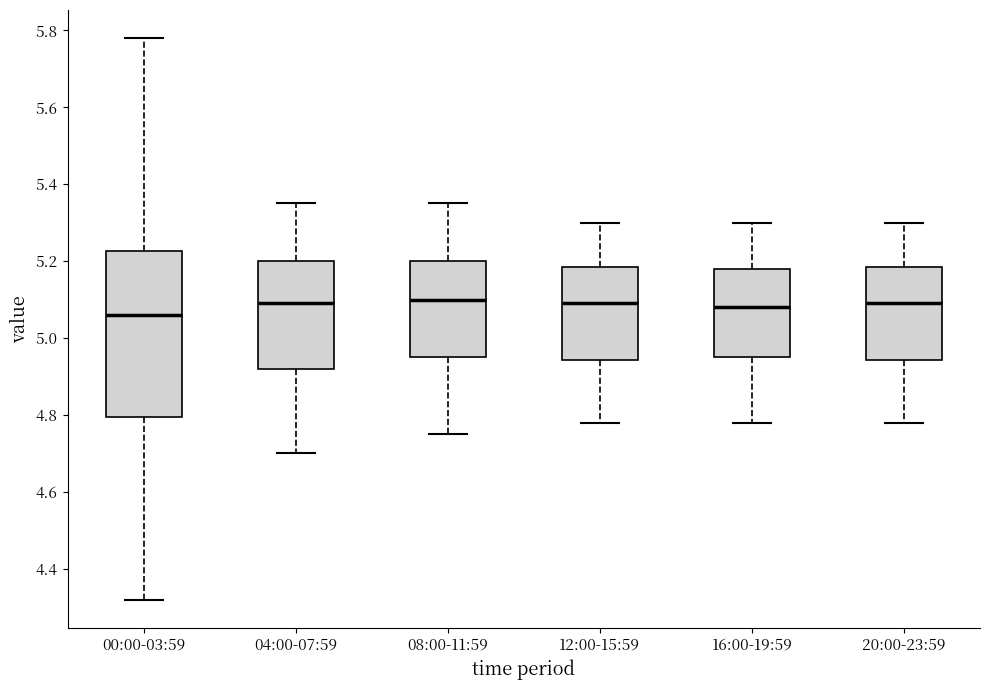

Comparing the boxes themselves (not the whiskers), which one is the tallest?

00:00-03:59